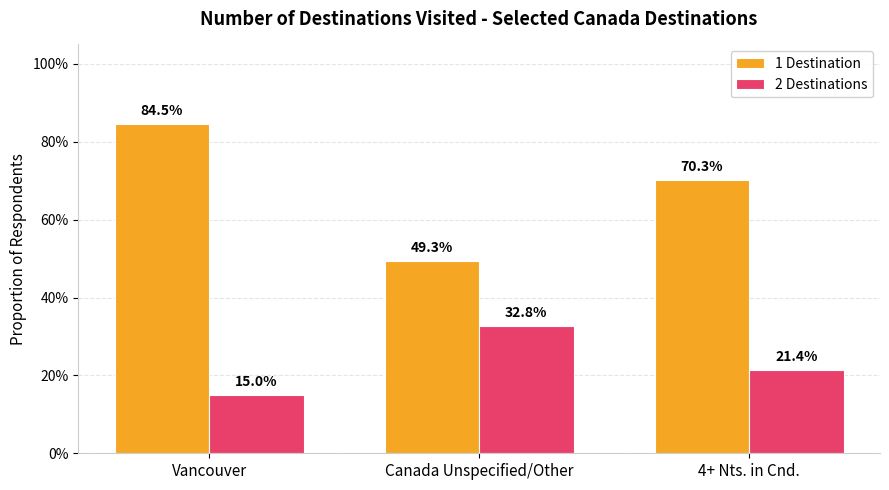

What is the sum of the 2 Destinations values at Vancouver and Canada Unspecified/Other?

0.5